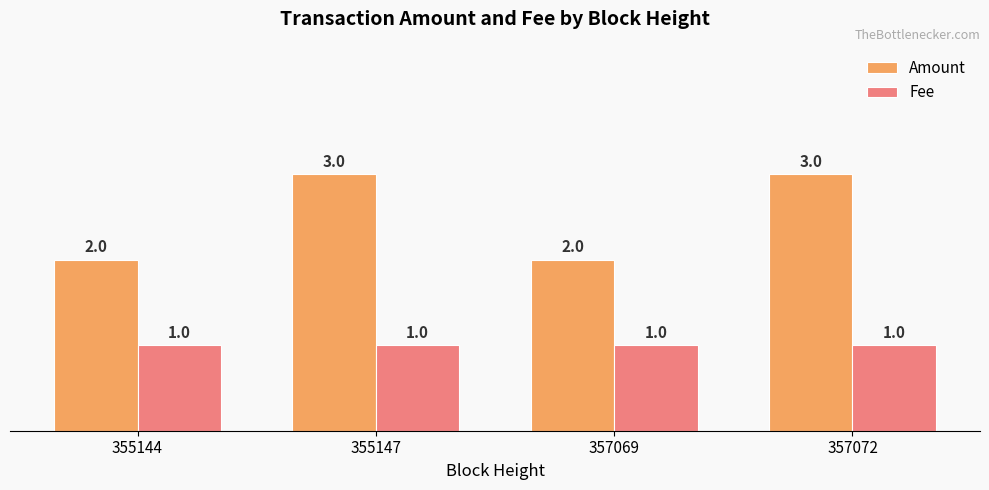

Read the Amount value at 357069.

2